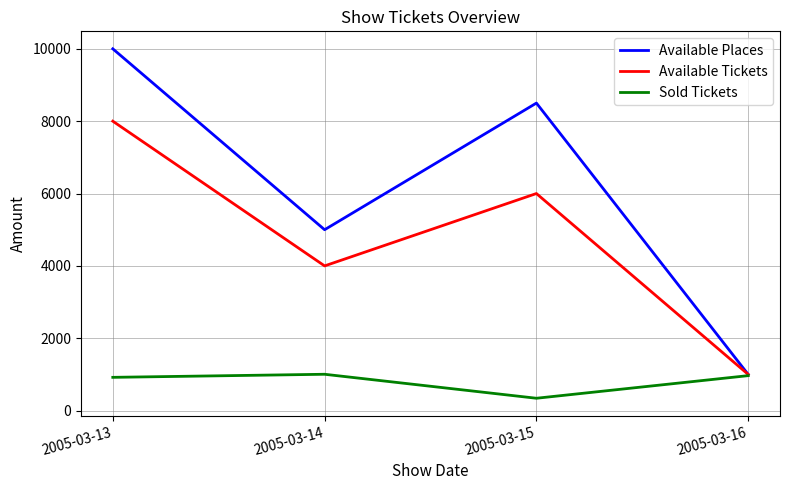

List the series in order of their peak value, highest first.

Available Places, Available Tickets, Sold Tickets